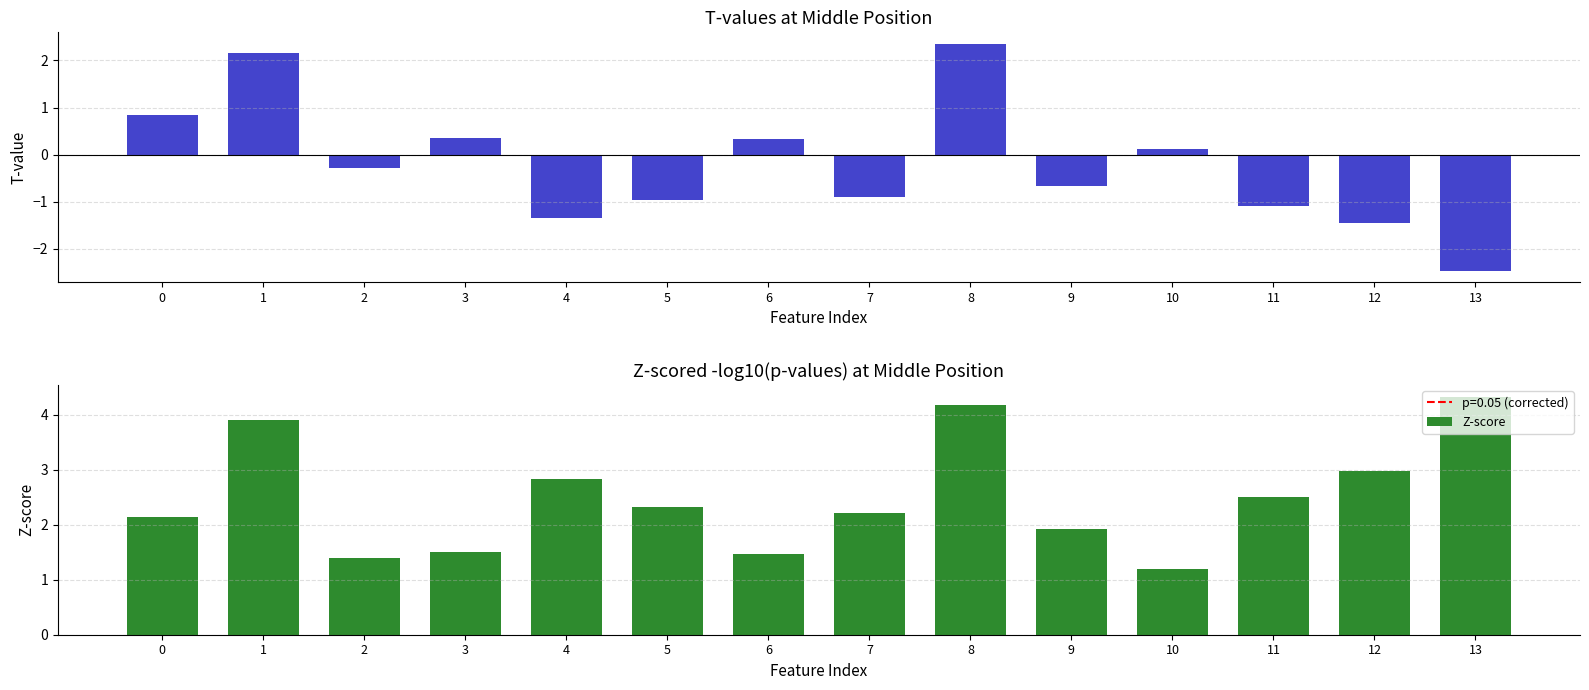

Which has a higher value, 13 or 8?

8